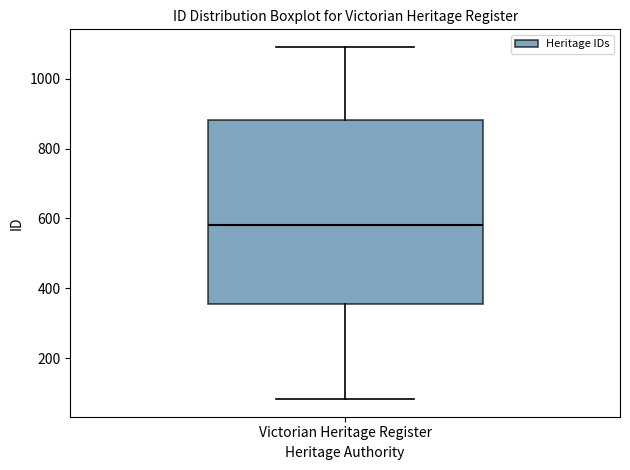

Read this box plot against the y-axis: the position of the median line, the range covered by the box, and the ends of both whiskers. The values are not printed on the chart, so give them approximately, as read against the axis.

median 580, box 360 to 880, whiskers 80 to 1100